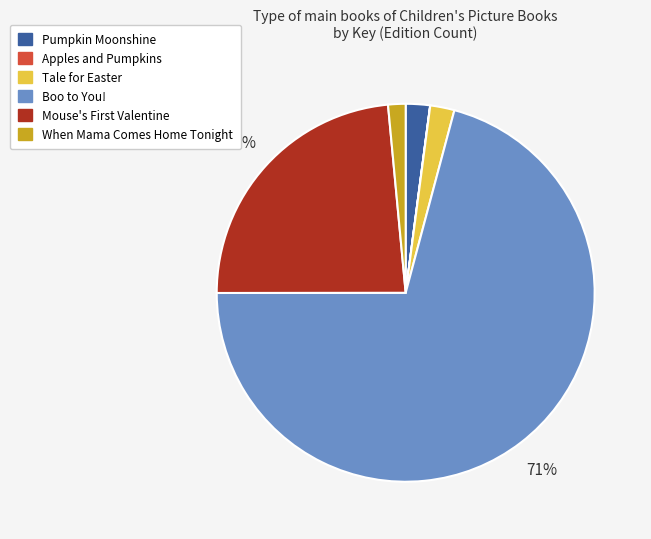

What is the largest slice in the pie chart?

Boo to You!